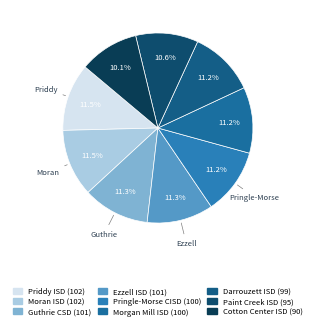

What is the ratio of the value at Moran ISD to the value at Cotton Center ISD?

1.1